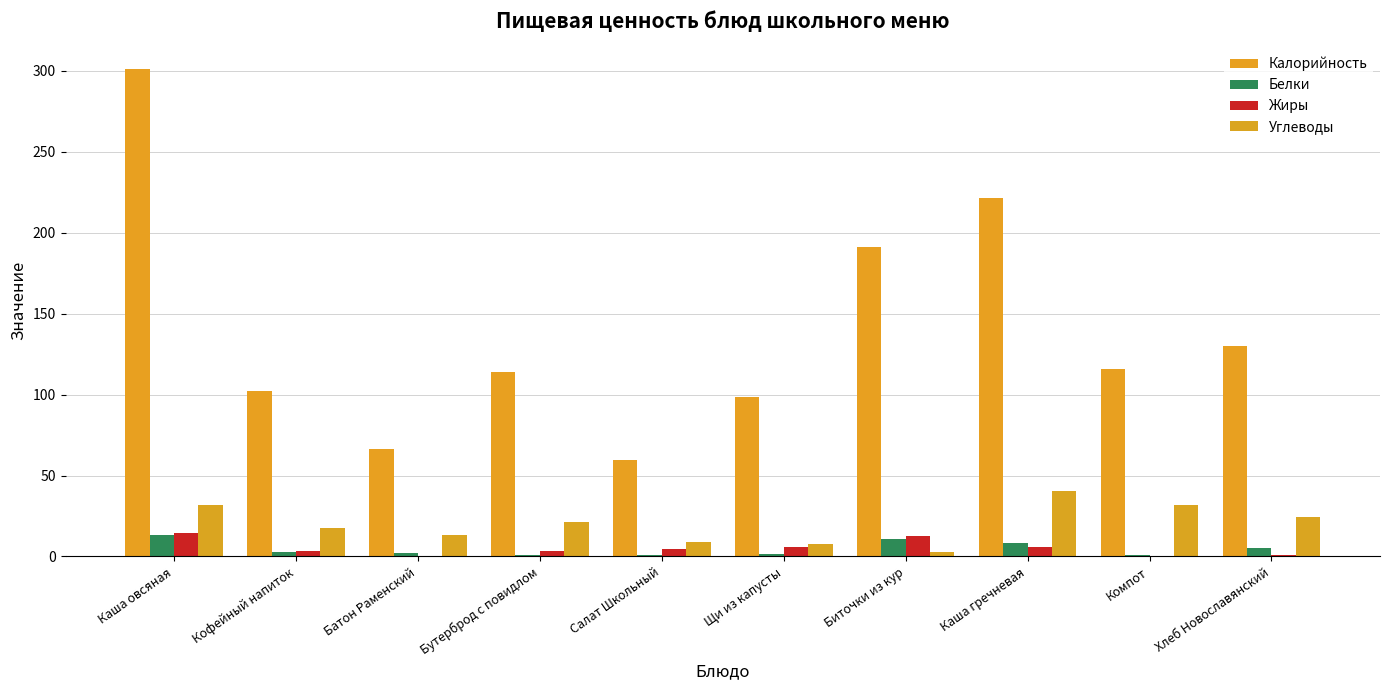

At which label does Углеводы first exceed 21?

Каша овсяная